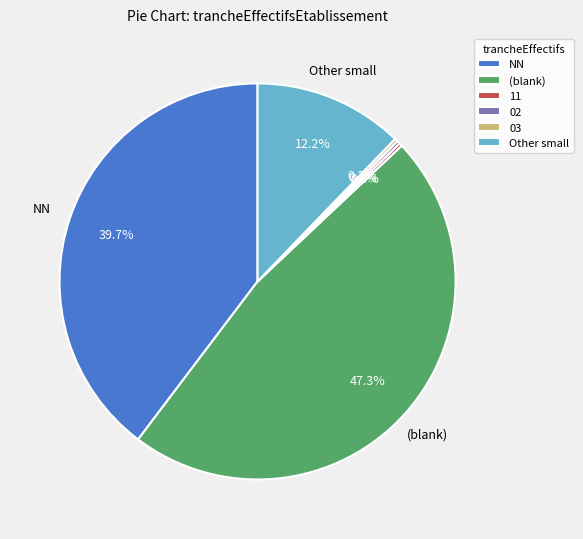

Combined, do (blank) and Other small account for over 50%?

Yes